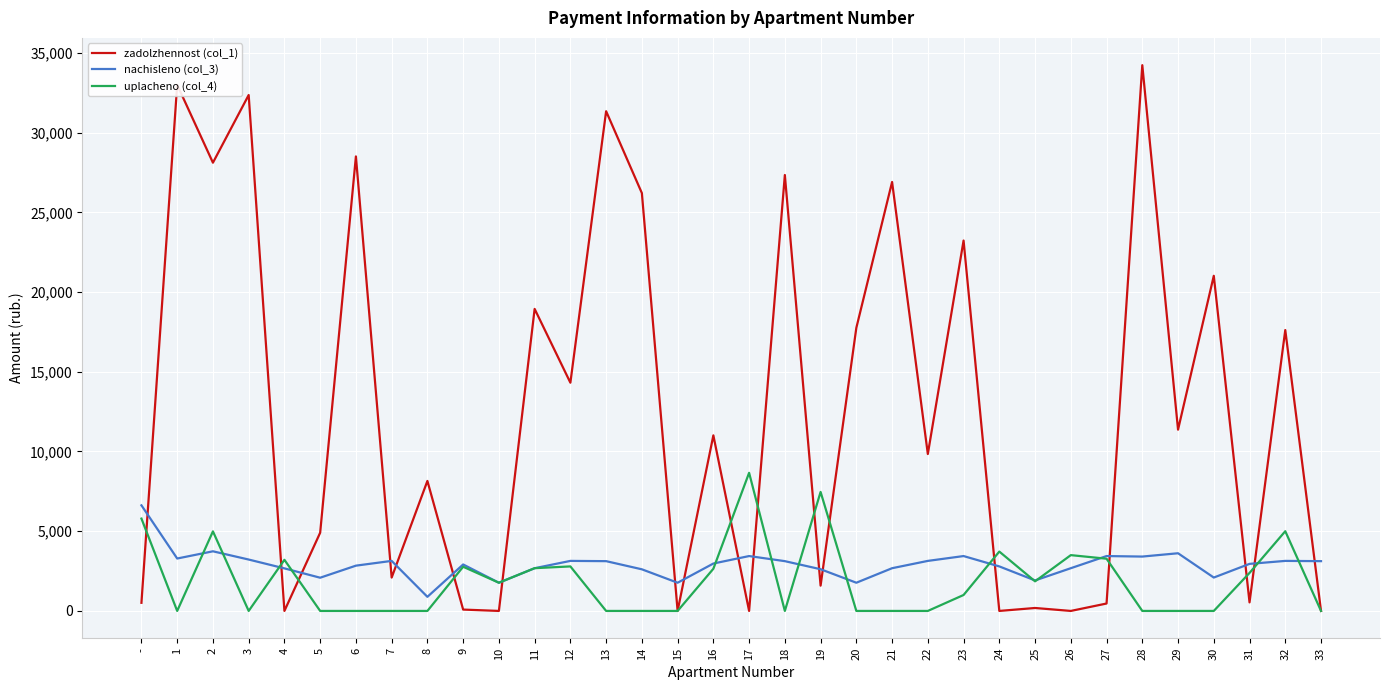

What are all the series names shown in the legend?

zadolzhennost (col_1), nachisleno (col_3), uplacheno (col_4)